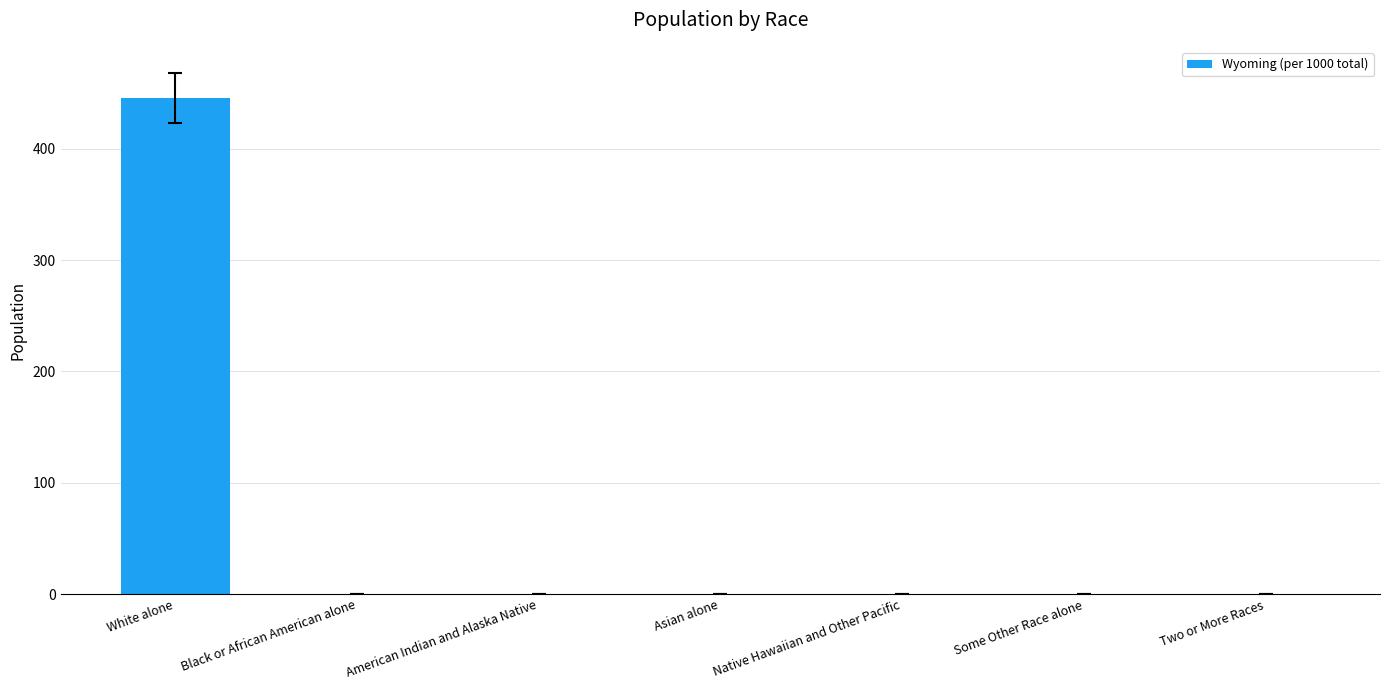

At which category does the chart reach its peak across all series?

White alone